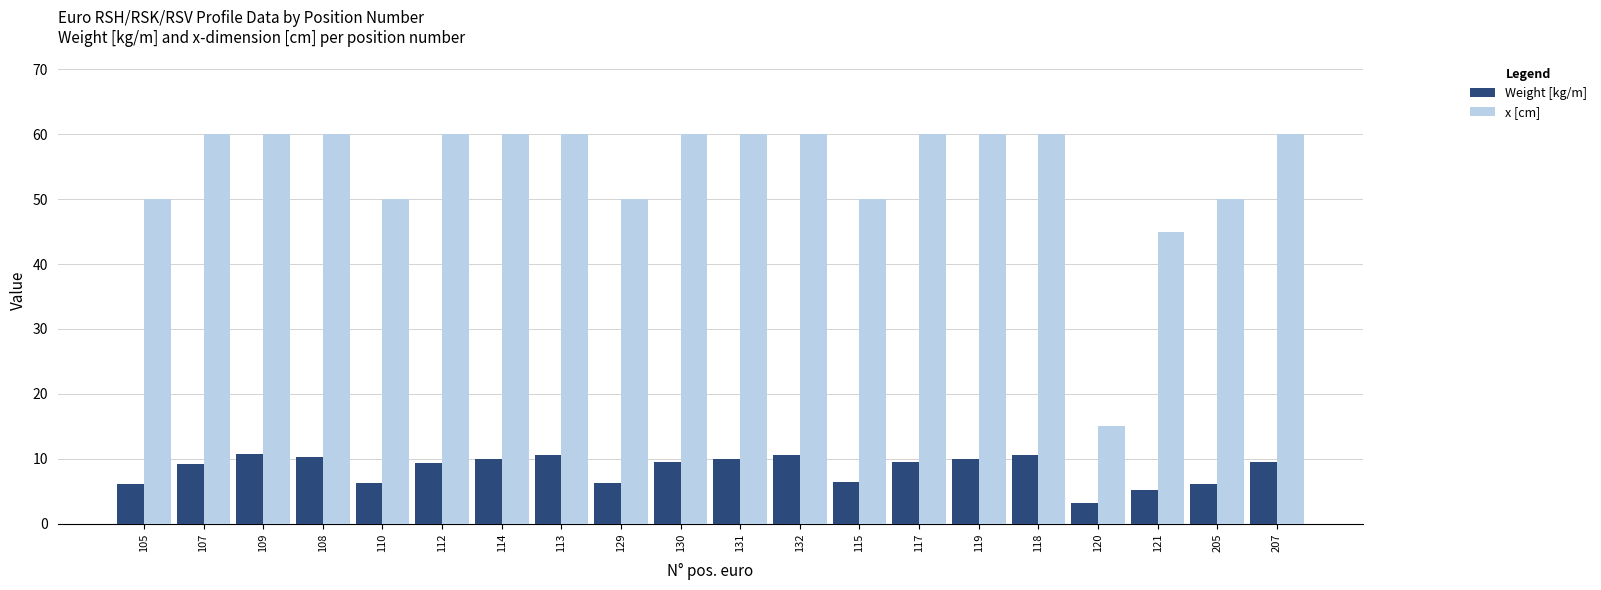

Is the value of x [cm] at 131 greater than the value of Weight [kg/m] at 117?

Yes